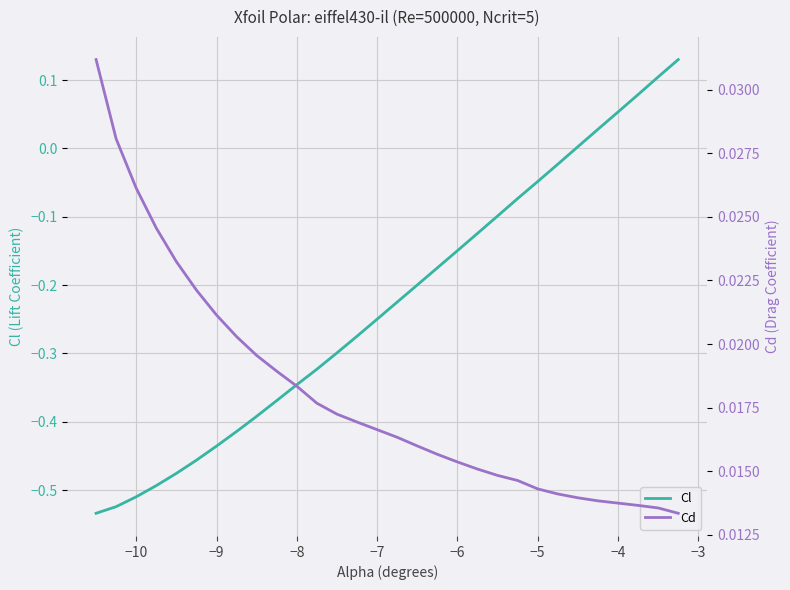

The Cl series shows -0.3 at −9. True or false?

False